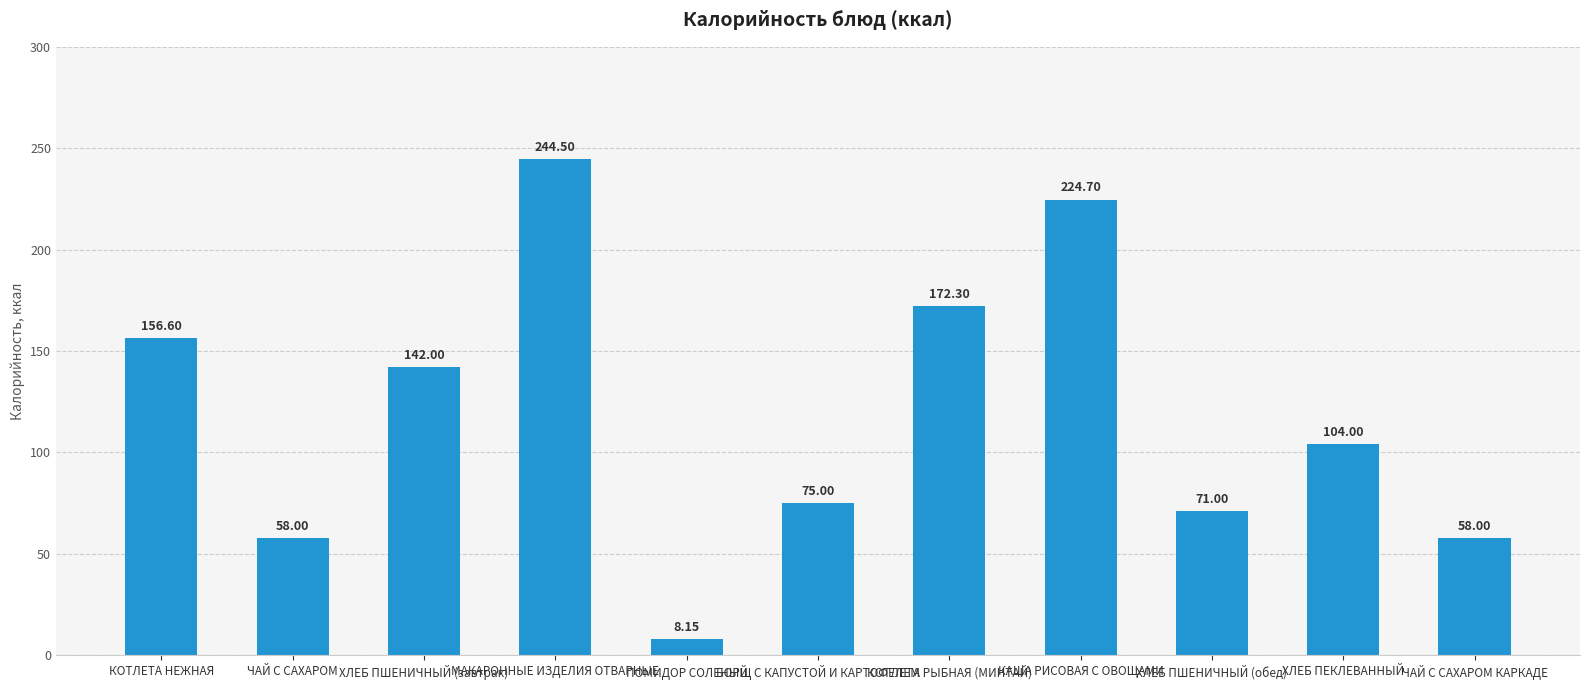

What is the average value?

119.5